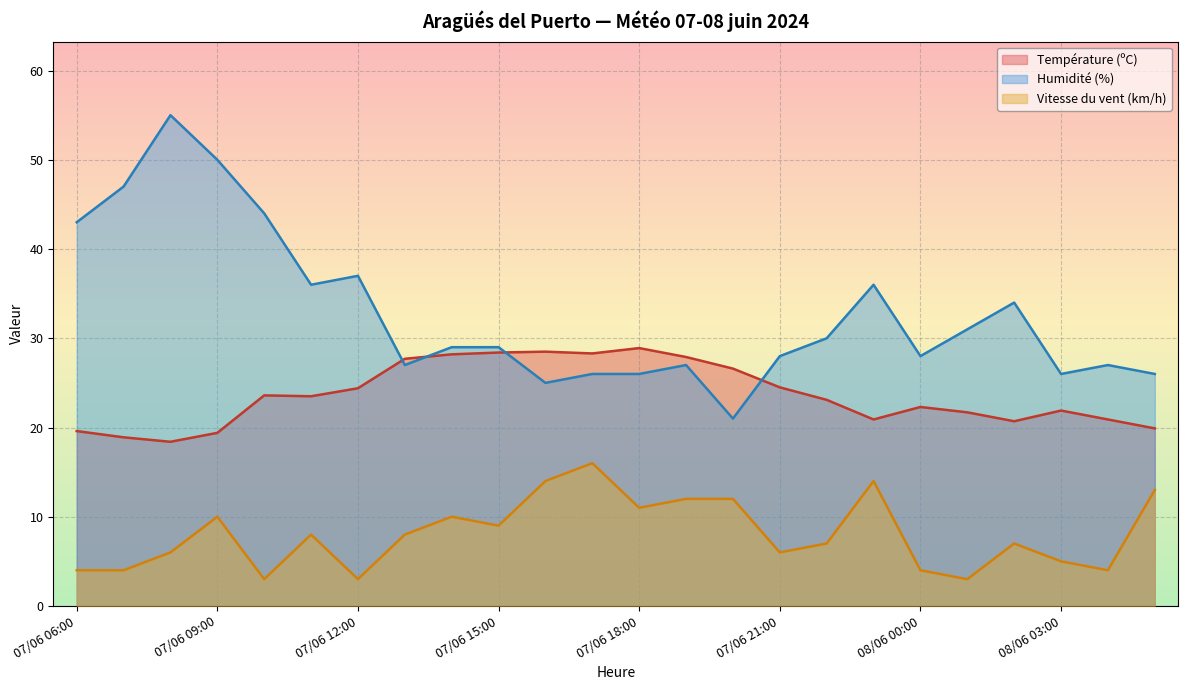

At 07/06 09:00, list the series in order from smallest to largest.

Vitesse du vent (km/h), Température (ºC), Humidité (%)